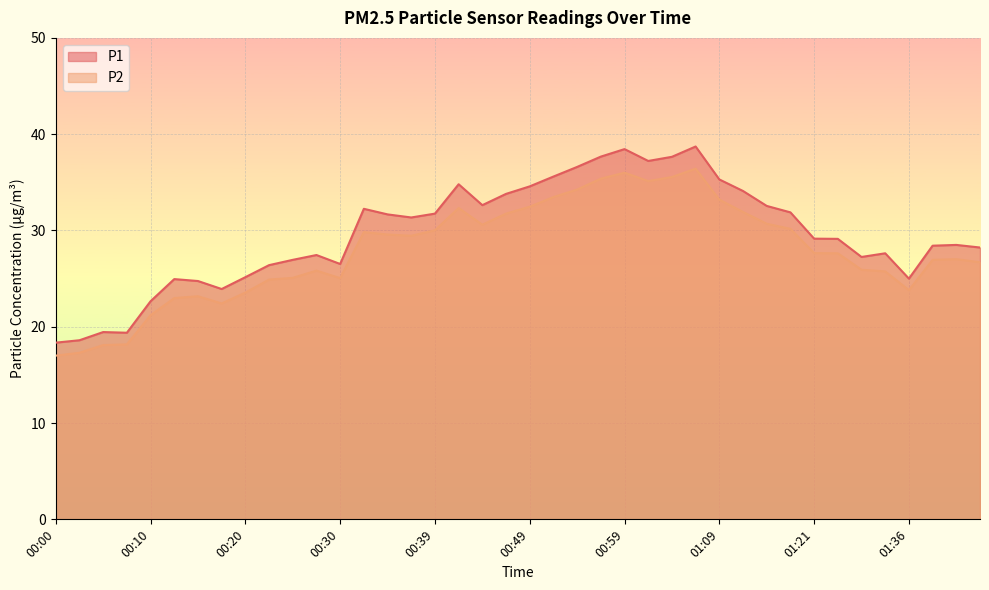

Which series has the widest spread of values?

P1